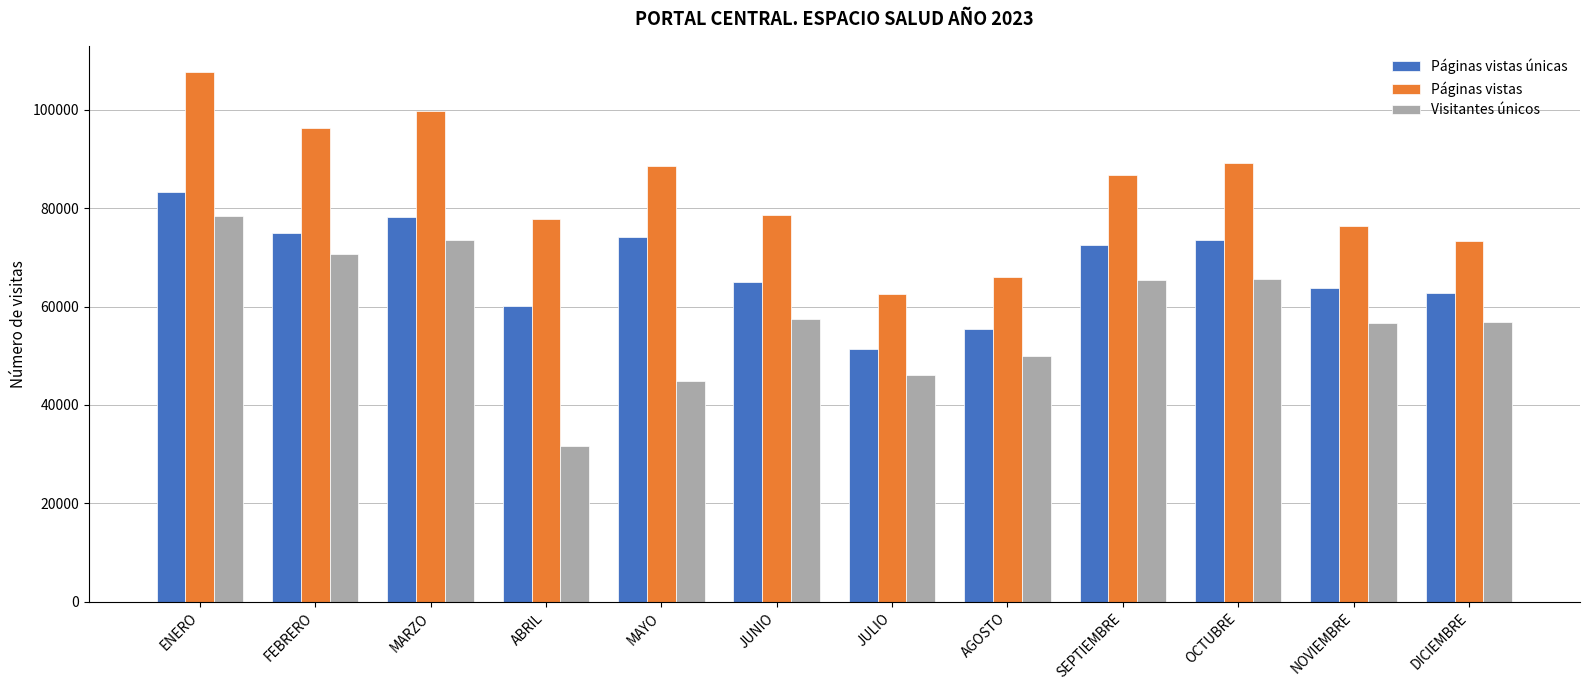

Count the number of data series in this chart.

3